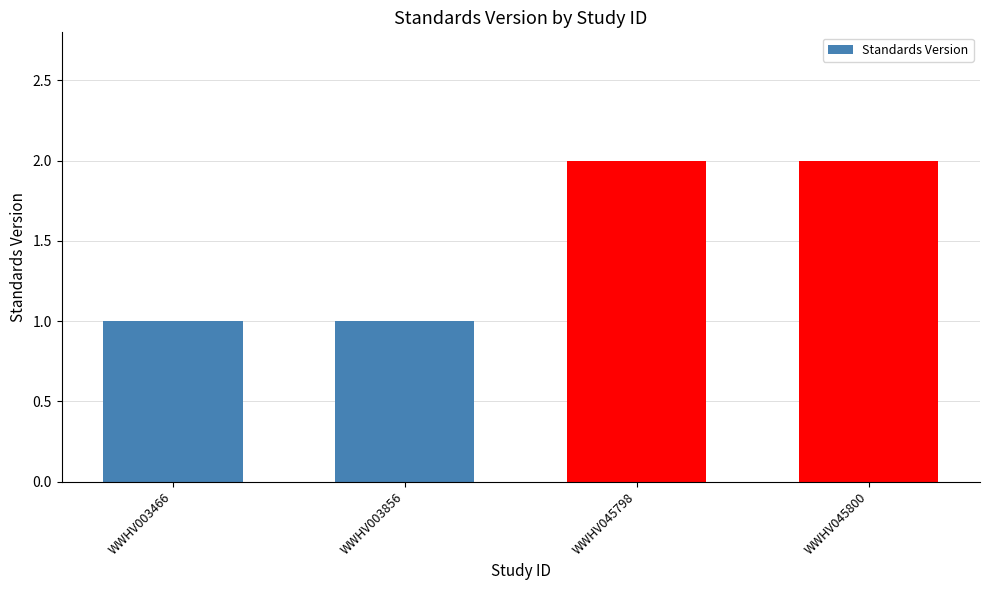

Is it true that the value at WWHV045798 is 1?

False